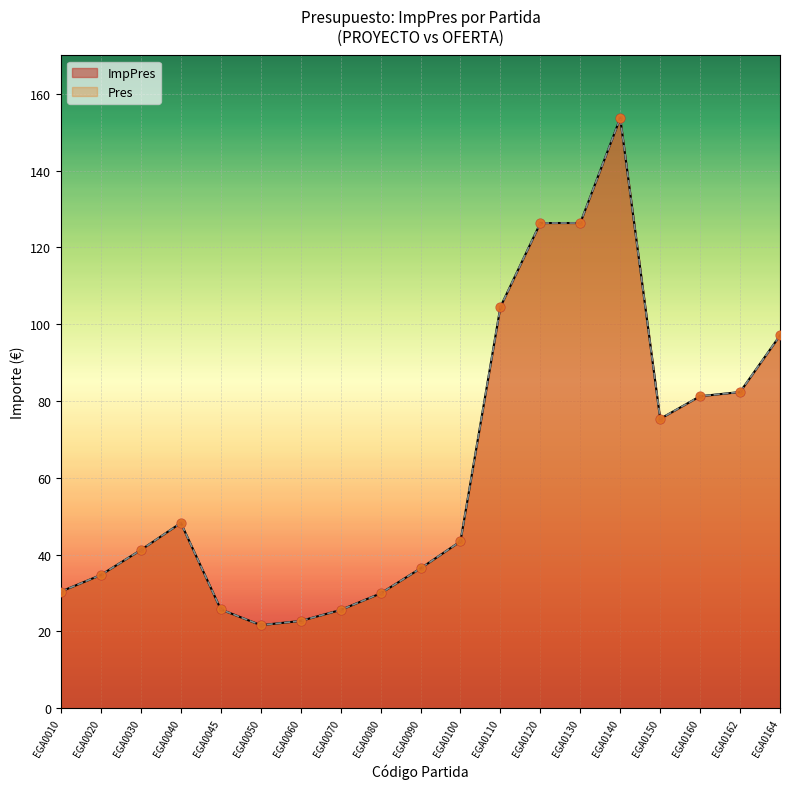

Is the value of ImpPres at EGA0160 greater than the value of Pres at EGA0162?

No